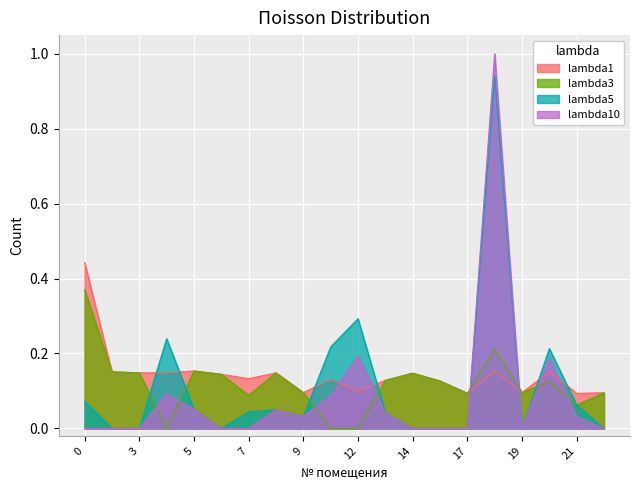

Rank the series by their maximum value, from lowest to highest.

lambda3, lambda1, lambda5, lambda10